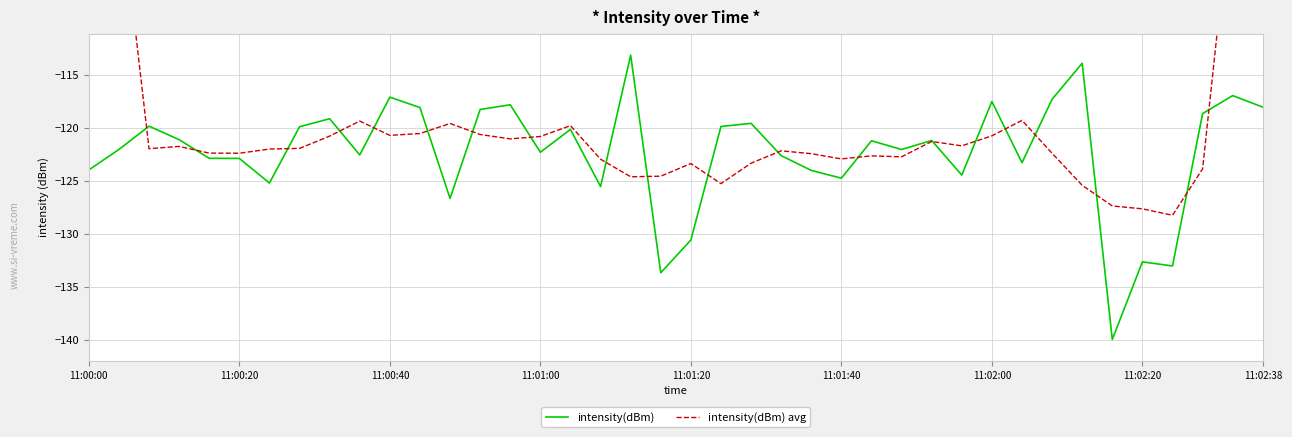

What position from the left is 11:01:00?

4